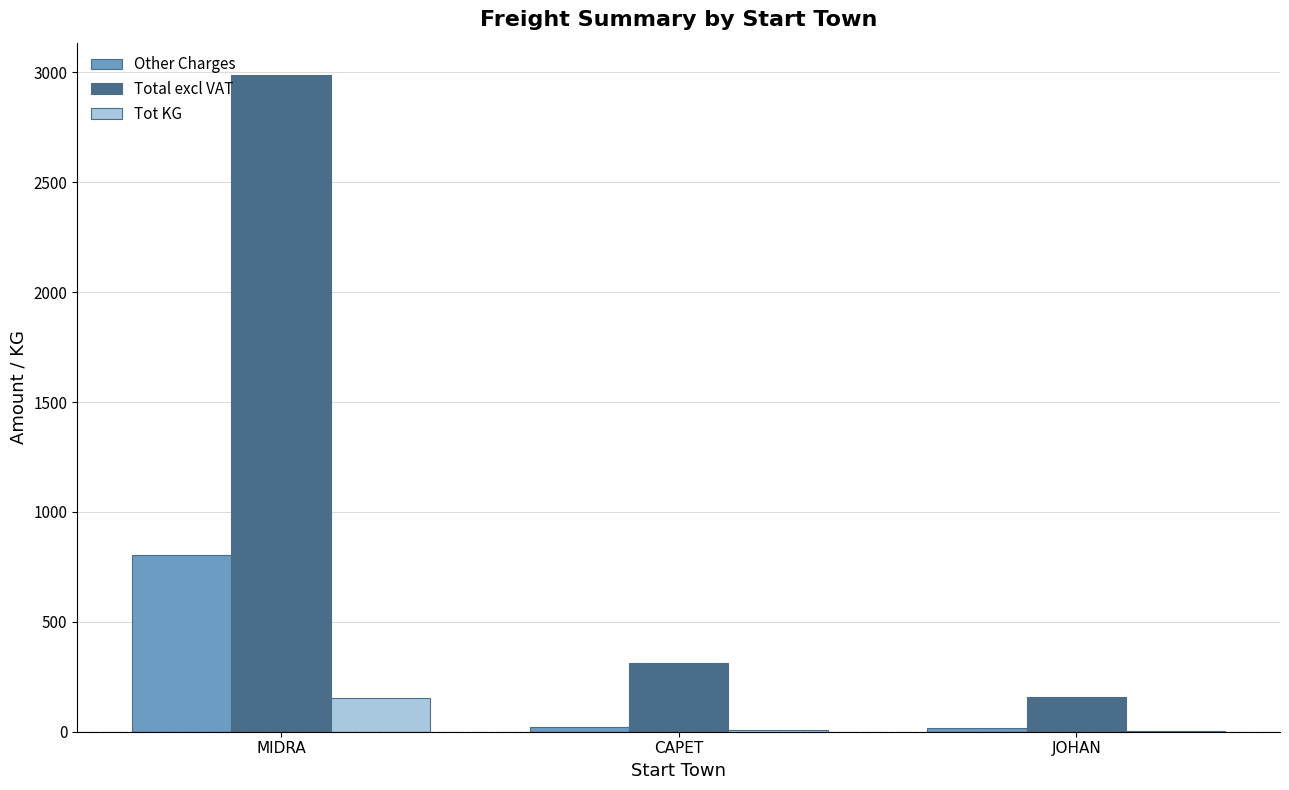

What is the difference between the Other Charges values at MIDRA and JOHAN?

785.0